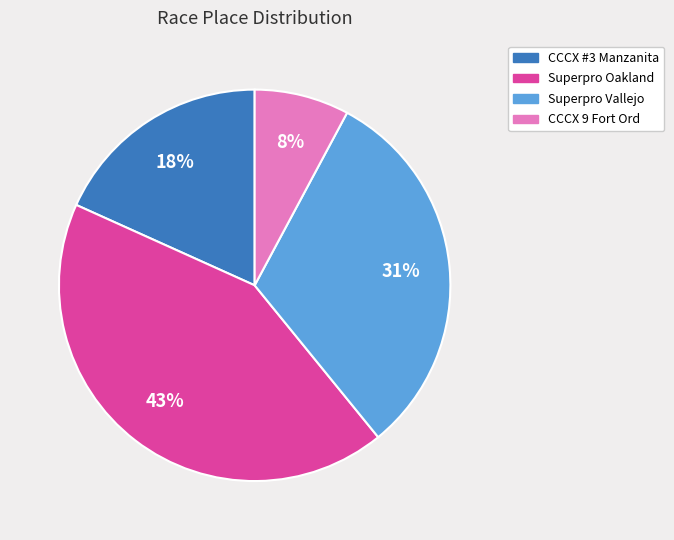

Count the number of slices in the pie.

4